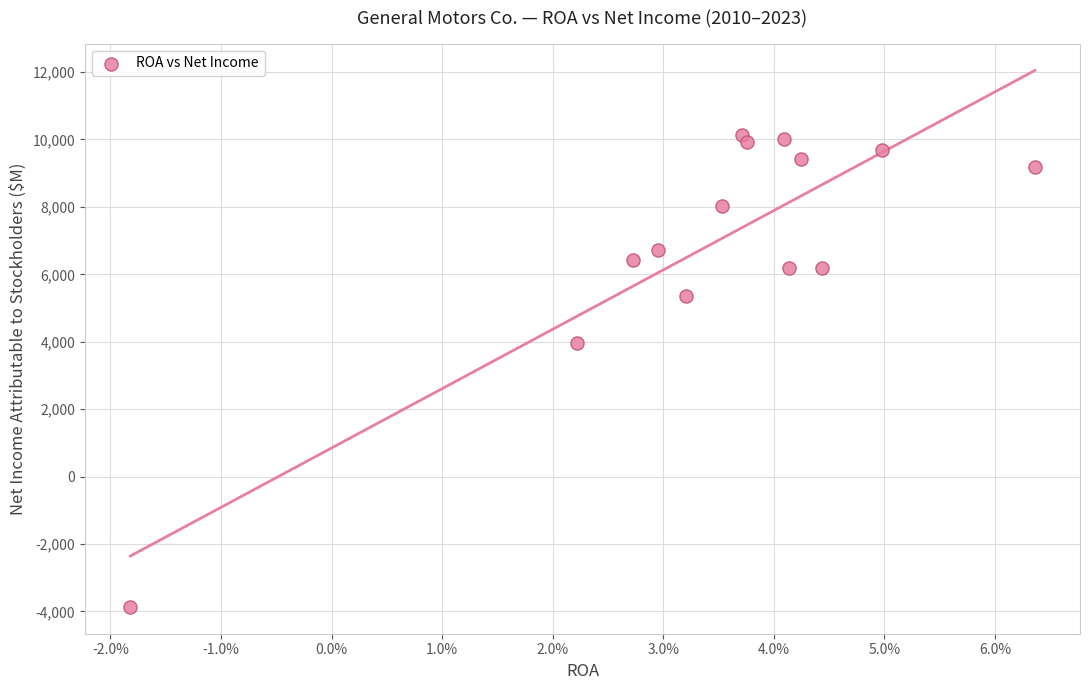

What Y value in the scatter plot is closest to 3131?

3949